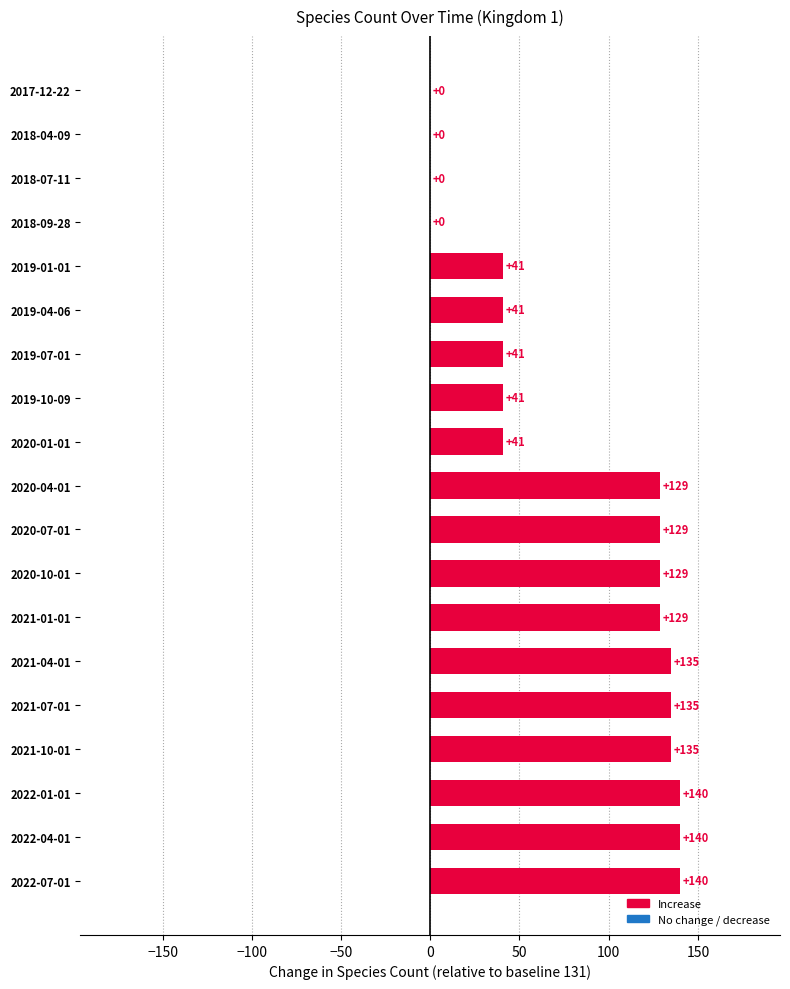

What is the ratio of the value at 2022-01-01 to the value at 2021-01-01?

1.1